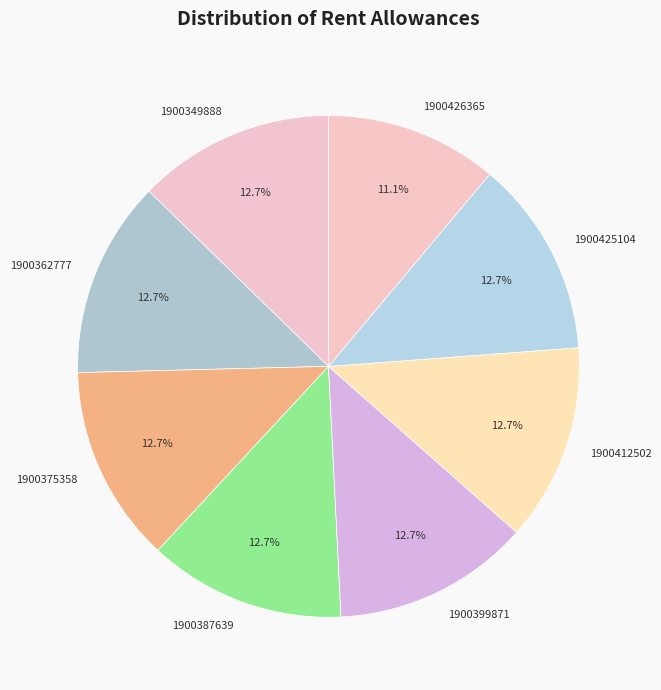

What percentage do 1900425104 and 1900375358 together represent?

25.4%